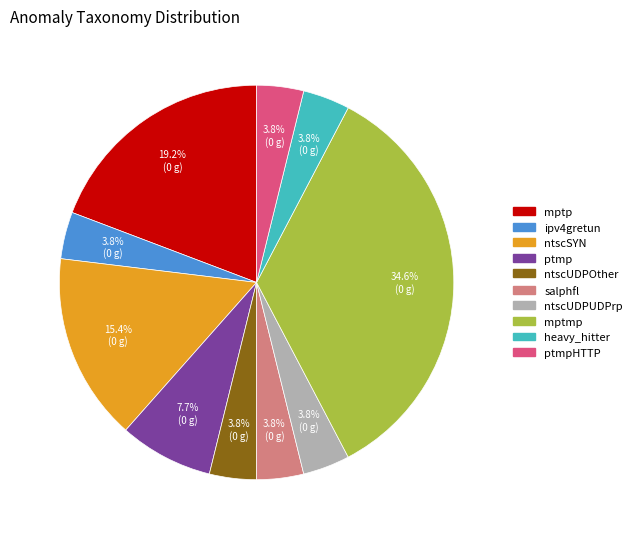

How many segments does this pie chart have?

10